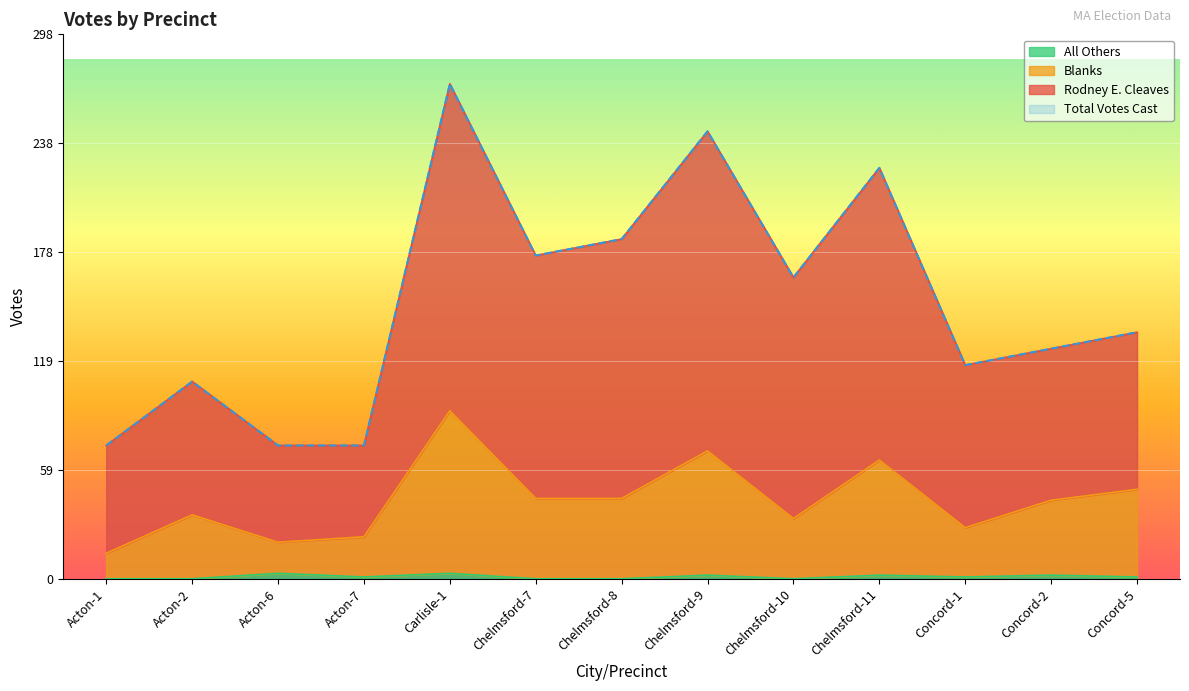

The value of All Others at Carlisle-1 is 1. True or false?

False